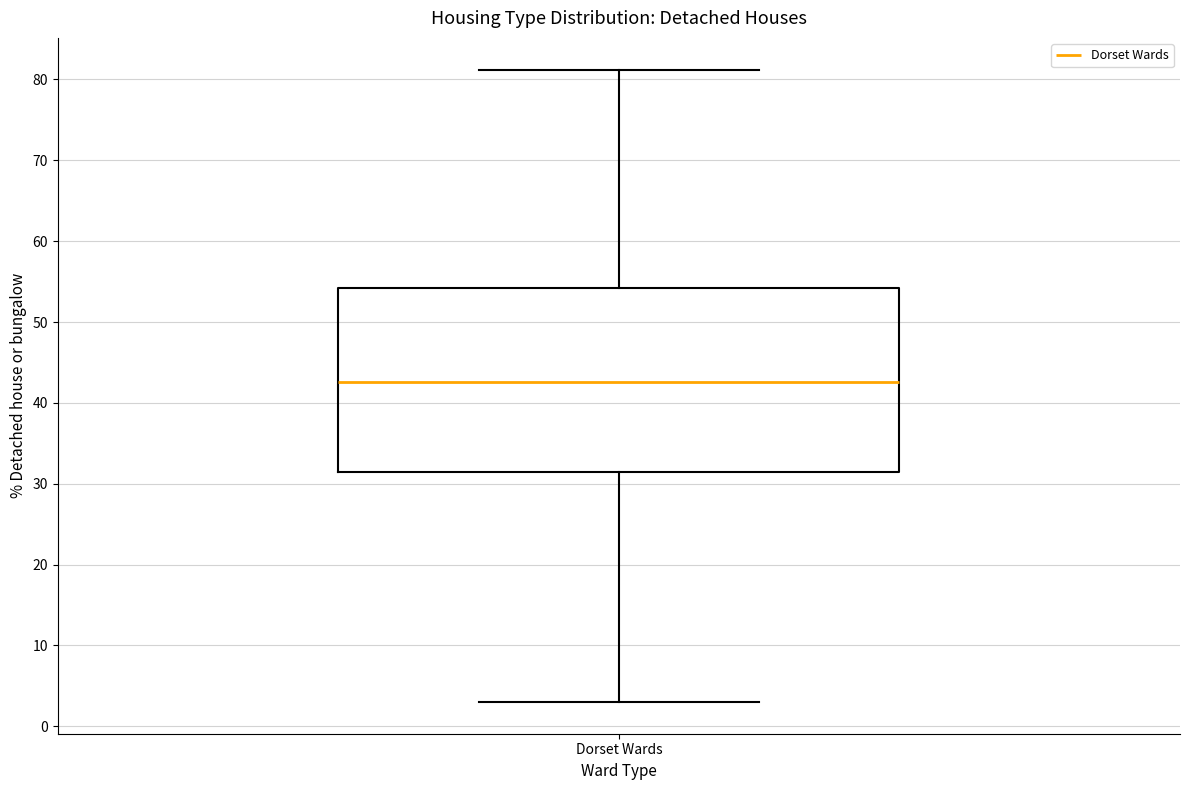

Transcribe this box plot: give where the median line is, the range the box spans, and where the two whiskers end, as read against the y-axis. The values are not printed on the chart, so give them approximately, as read against the axis.

median 43, box 31 to 54, whiskers 3 to 81